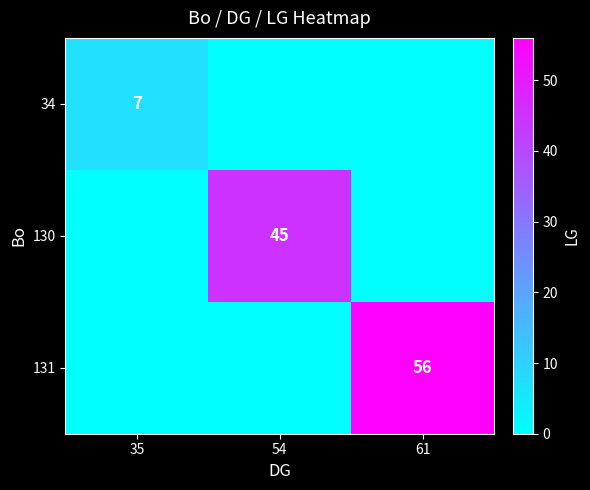

How many data points does each series have?

3